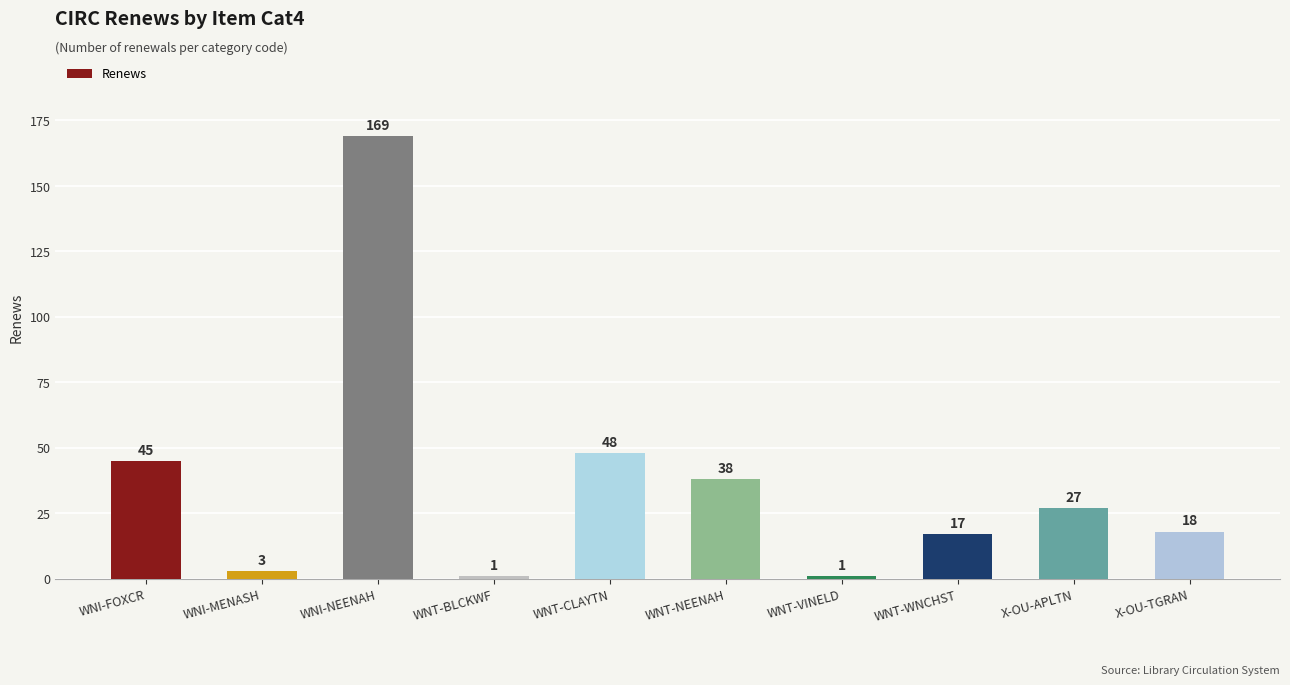

Where does the data first go above 27?

WNI-FOXCR